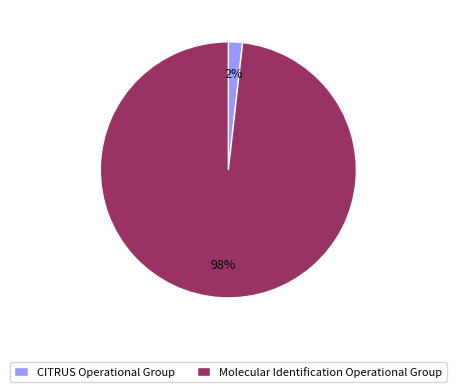

Is it true that CITRUS Operational Group is 2% of the pie?

True